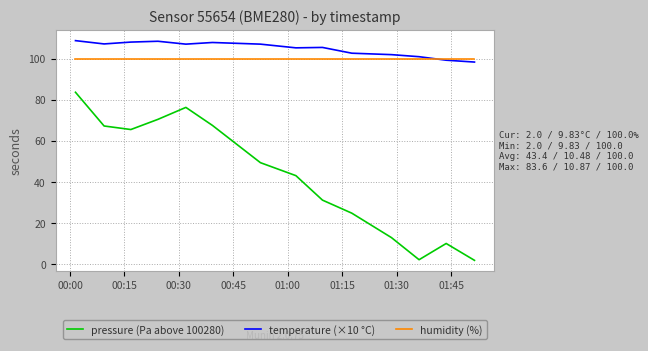

How many lines are shown in the chart?

3